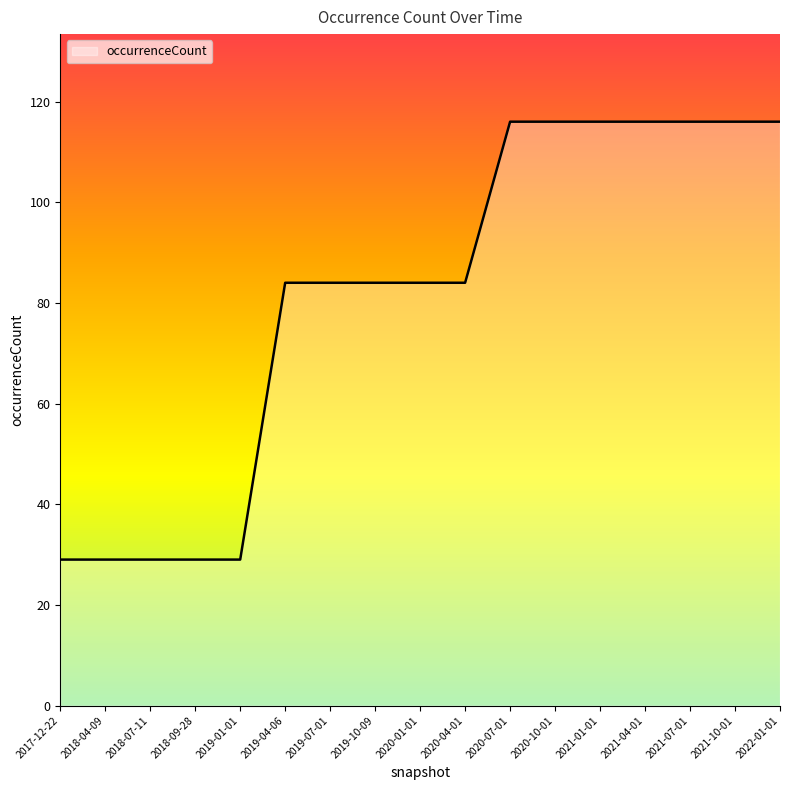

Count the values in the range 29 to 116.

17